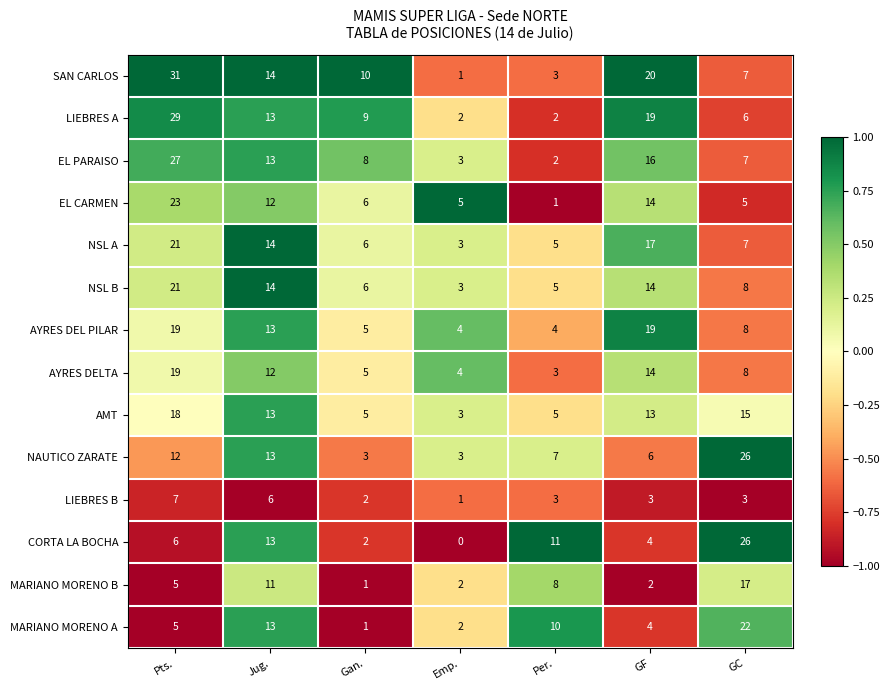

How many LIEBRES A values are between 2 and 19?

6